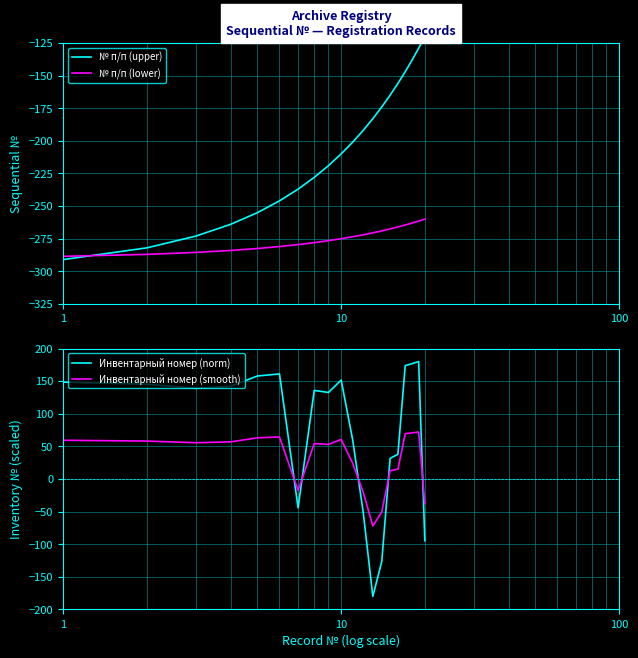

True or false: Инвентарный номер (smooth) and Инвентарный номер (norm) intersect in this chart.

True